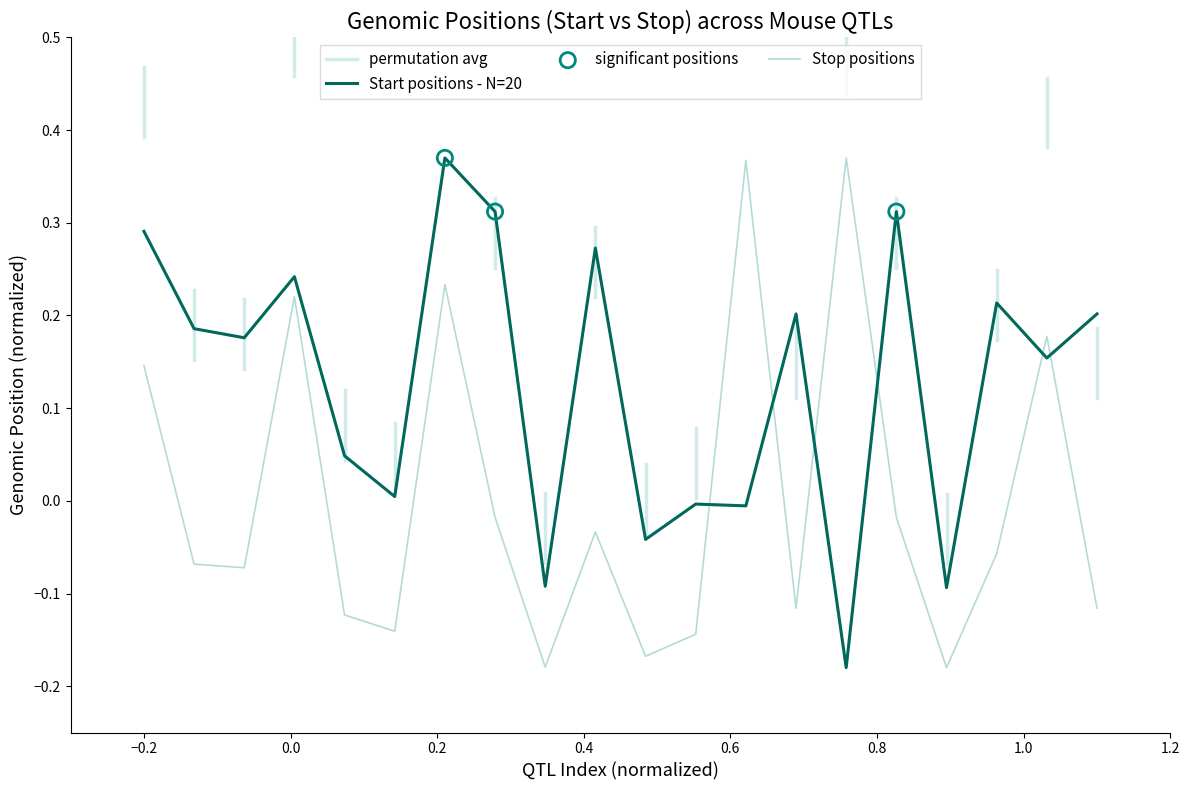

Which series has the largest total across all categories?

Start positions - N=20